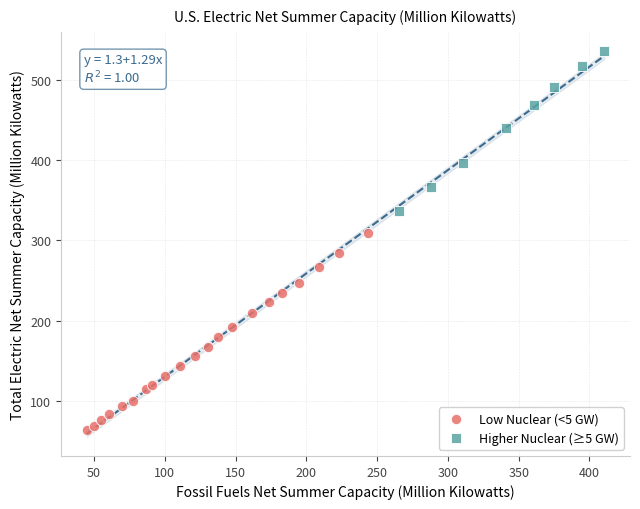

Which series contains the highest Y value?

Higher Nuclear (≥5 GW)